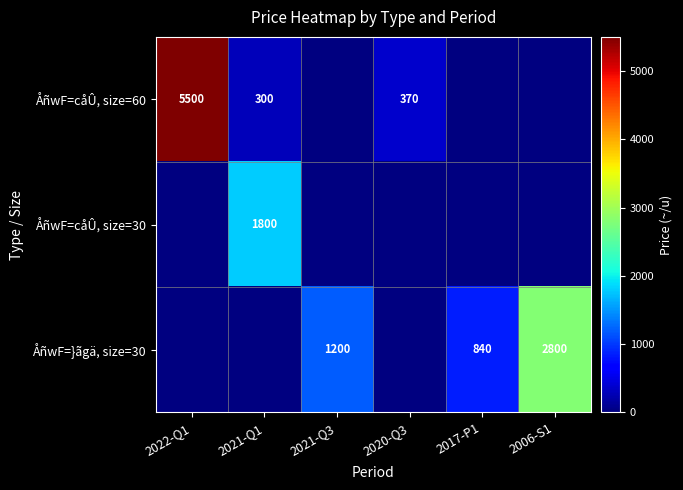

The value of ÅñwF=}ãgä, size=30 at 2006-S1 is 1037. True or false?

False